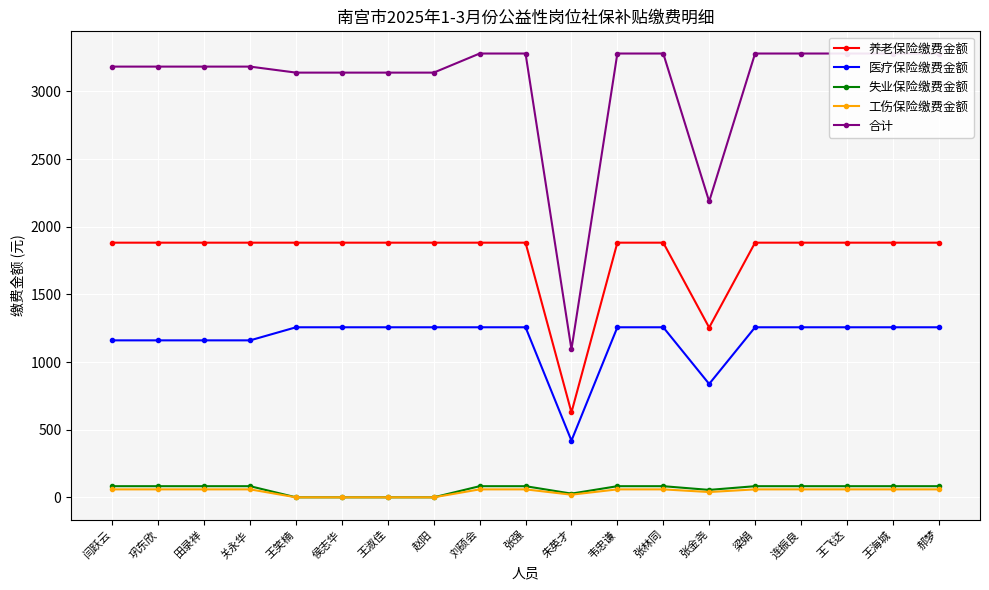

At which category is the sum across all series the highest?

刘硕会